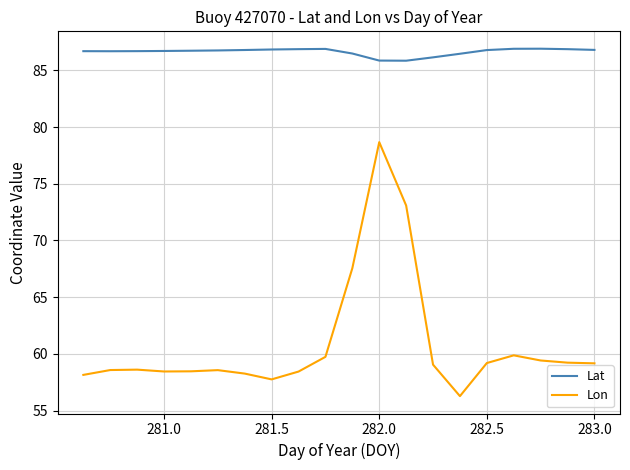

Rank the series by their maximum value, from lowest to highest.

Lon, Lat